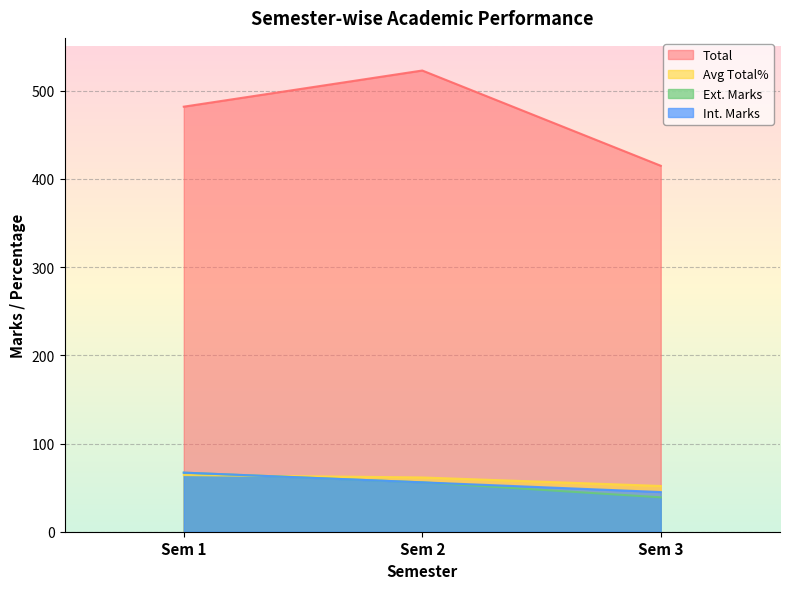

Reading right to left, extract all data points from this chart.

Total: Sem 3=415.0	Sem 2=523.0	Sem 1=482.0
Avg Total%: Sem 3=51.9	Sem 2=61.5	Sem 1=64.3
Ext. Marks: Sem 3=39.0	Sem 2=56.0	Sem 1=67.0
Int. Marks: Sem 3=45.0	Sem 2=56.0	Sem 1=67.0